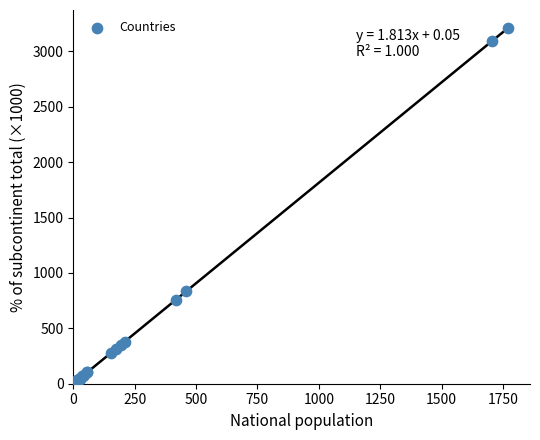

What Y value in the scatter plot is closest to 1615?

836